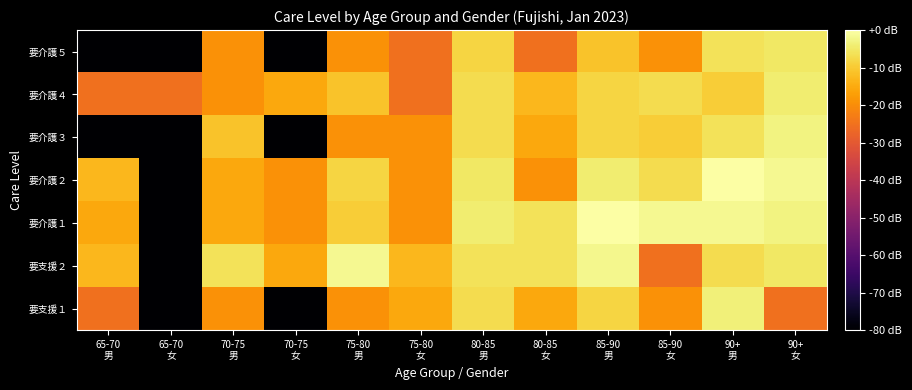

Reading left to right, transcribe all the data shown in this chart.

要支援１: 65-70
男=-25.1	65-70
女=-80.0	70-75
男=-19.1	70-75
女=-80.0	75-80
男=-19.1	75-80
女=-15.6	80-85
男=-7.0	80-85
女=-15.6	85-90
男=-8.2	85-90
女=-19.1	90+
男=-3.5	90+
女=-25.1
要支援２: 65-70
男=-13.1	65-70
女=-80.0	70-75
男=-6.0	70-75
女=-15.6	75-80
男=-1.6	75-80
女=-13.1	80-85
男=-6.0	80-85
女=-6.0	85-90
男=-2.2	85-90
女=-25.1	90+
男=-7.0	90+
女=-5.1
要介護１: 65-70
男=-15.6	65-70
女=-80.0	70-75
男=-15.6	70-75
女=-19.1	75-80
男=-9.5	75-80
女=-19.1	80-85
男=-4.3	80-85
女=-6.0	85-90
男=0.0	85-90
女=-1.6	90+
男=-1.6	90+
女=-2.8
要介護２: 65-70
男=-13.1	65-70
女=-80.0	70-75
男=-15.6	70-75
女=-19.1	75-80
男=-8.2	75-80
女=-19.1	80-85
男=-5.1	80-85
女=-19.1	85-90
男=-4.3	85-90
女=-7.0	90+
男=0.0	90+
女=-1.6
要介護３: 65-70
男=-80.0	65-70
女=-80.0	70-75
男=-11.1	70-75
女=-80.0	75-80
男=-19.1	75-80
女=-19.1	80-85
男=-7.0	80-85
女=-15.6	85-90
男=-8.2	85-90
女=-9.5	90+
男=-6.0	90+
女=-2.8
要介護４: 65-70
男=-25.1	65-70
女=-25.1	70-75
男=-19.1	70-75
女=-15.6	75-80
男=-11.1	75-80
女=-25.1	80-85
男=-7.0	80-85
女=-13.1	85-90
男=-8.2	85-90
女=-7.0	90+
男=-9.5	90+
女=-4.3
要介護５: 65-70
男=-80.0	65-70
女=-80.0	70-75
男=-19.1	70-75
女=-80.0	75-80
男=-19.1	75-80
女=-25.1	80-85
男=-8.2	80-85
女=-25.1	85-90
男=-11.1	85-90
女=-19.1	90+
男=-6.0	90+
女=-5.1